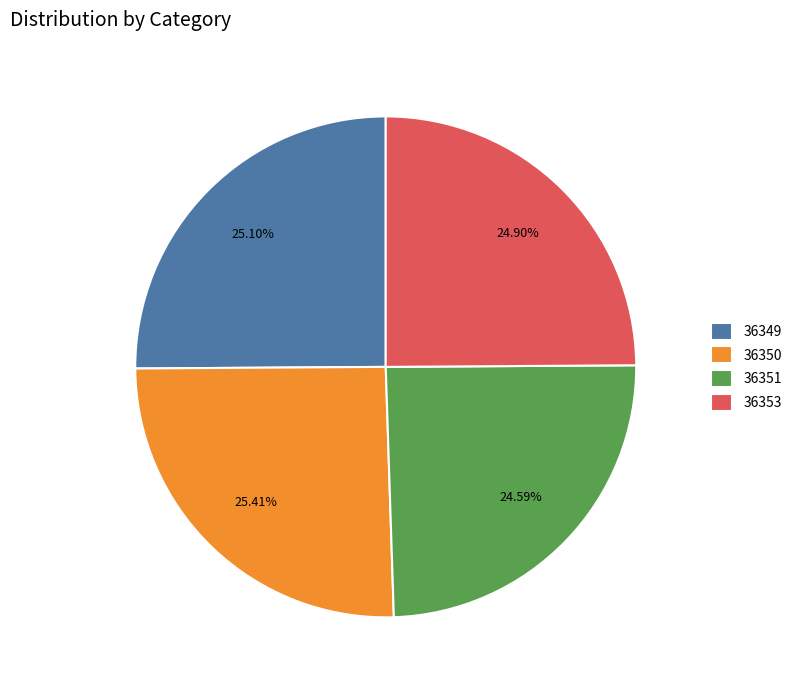

To the nearest percent, what is the average slice percentage?

25%